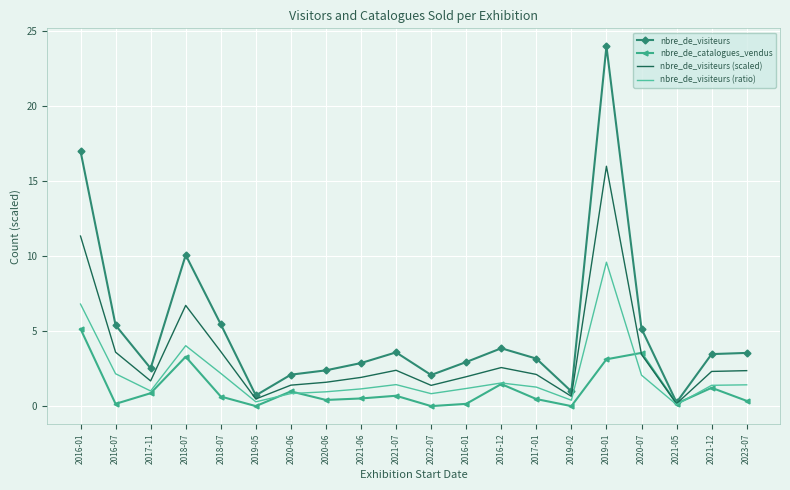

Reading right to left, list all the values displayed in this chart.

nbre_de_visiteurs: 2023-07=3.5	2021-12=3.5	2021-05=0.2	2020-07=5.2	2019-01=24.0	2019-02=1.0	2017-01=3.2	2016-12=3.9	2016-01=2.9	2022-07=2.1	2021-07=3.6	2021-06=2.9	2020-06=2.4	2020-06=2.1	2019-05=0.7	2018-07=5.5	2018-07=10.1	2017-11=2.5	2016-07=5.4	2016-01=17.0
nbre_de_catalogues_vendus: 2023-07=0.3	2021-12=1.2	2021-05=0.2	2020-07=3.5	2019-01=3.1	2019-02=0.0	2017-01=0.5	2016-12=1.5	2016-01=0.1	2022-07=0.0	2021-07=0.7	2021-06=0.5	2020-06=0.4	2020-06=1.0	2019-05=0.0	2018-07=0.6	2018-07=3.3	2017-11=0.9	2016-07=0.1	2016-01=5.2
nbre_de_visiteurs (scaled): 2023-07=2.4	2021-12=2.3	2021-05=0.2	2020-07=3.4	2019-01=16.0	2019-02=0.7	2017-01=2.1	2016-12=2.6	2016-01=2.0	2022-07=1.4	2021-07=2.4	2021-06=1.9	2020-06=1.6	2020-06=1.4	2019-05=0.5	2018-07=3.6	2018-07=6.7	2017-11=1.7	2016-07=3.6	2016-01=11.3
nbre_de_visiteurs (ratio): 2023-07=1.4	2021-12=1.4	2021-05=0.1	2020-07=2.1	2019-01=9.6	2019-02=0.4	2017-01=1.3	2016-12=1.5	2016-01=1.2	2022-07=0.8	2021-07=1.4	2021-06=1.1	2020-06=1.0	2020-06=0.8	2019-05=0.3	2018-07=2.2	2018-07=4.0	2017-11=1.0	2016-07=2.2	2016-01=6.8